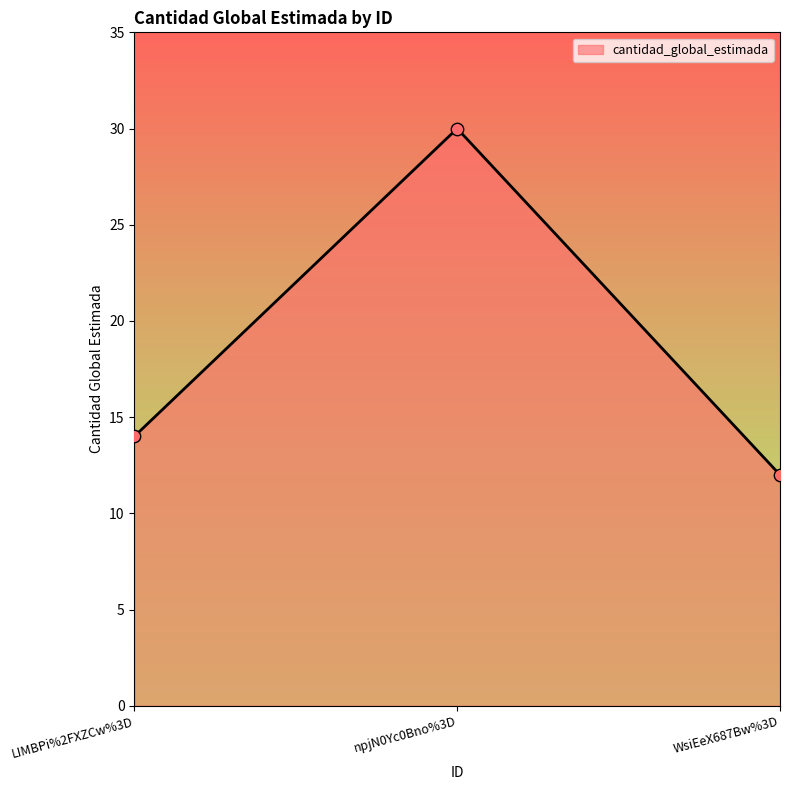

Between WsiEeX687Bw%3D and npjN0Yc0Bno%3D, which is larger?

npjN0Yc0Bno%3D